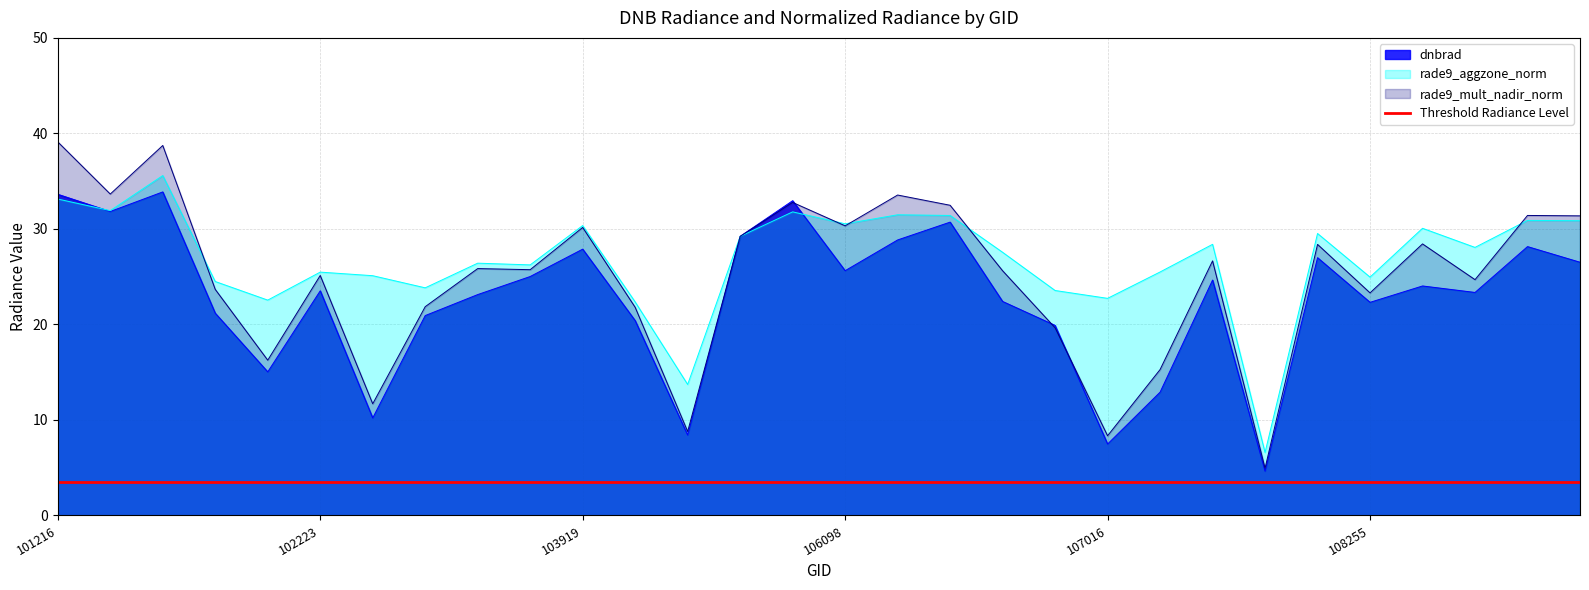

Which label corresponds to the largest value in the chart?

101216